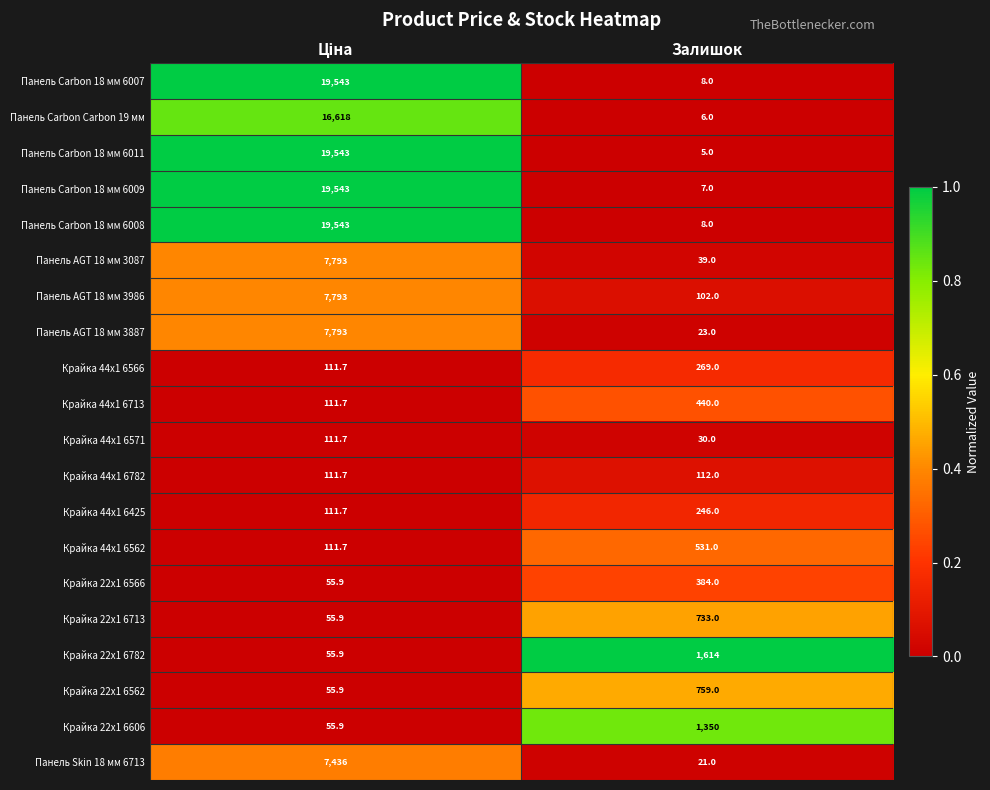

What is the difference between the maximum and minimum values in the Панель Carbon 18 мм 6007 series?

19535.0